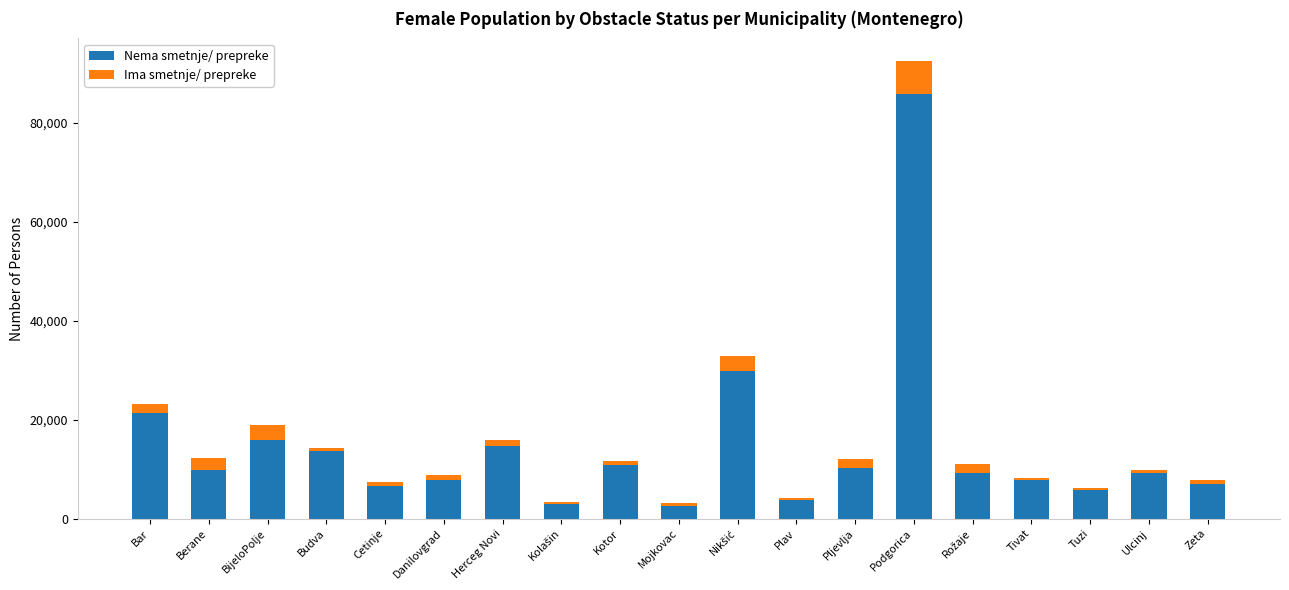

What is the lowest value of the Nema smetnje/ prepreke series?

2625